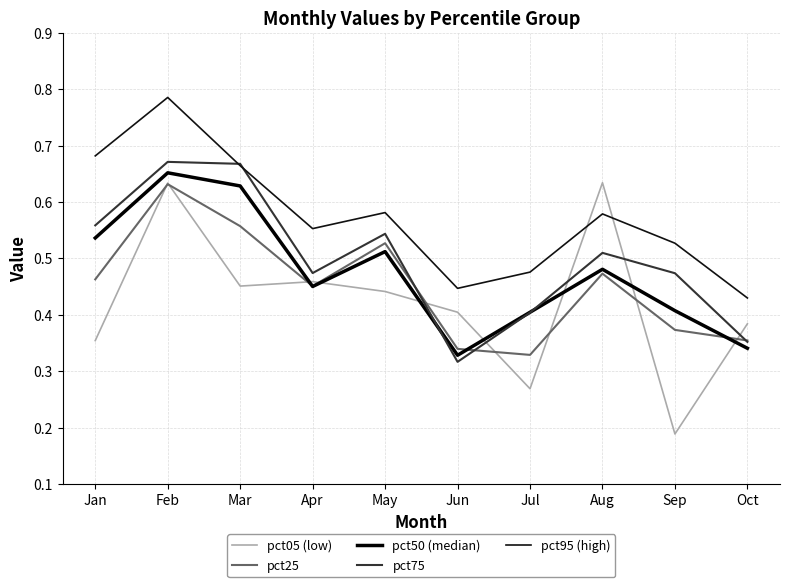

True or false: pct75 and pct50 (median) intersect in this chart.

True